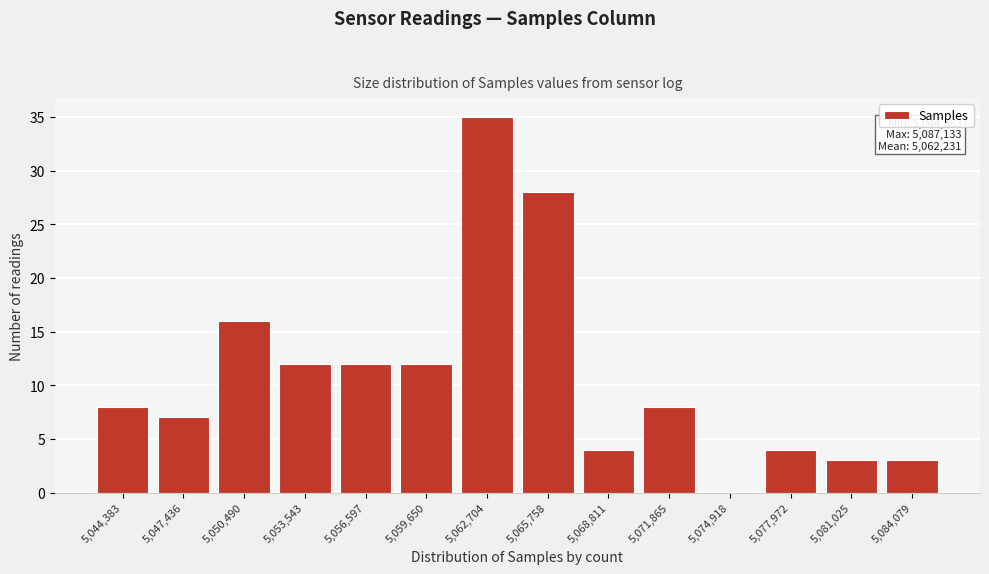

Reading left to right, list all the values displayed in this chart.

5,044,383=8	5,047,436=7	5,050,490=16	5,053,543=12	5,056,597=12	5,059,650=12	5,062,704=35	5,065,758=28	5,068,811=4	5,071,865=8	5,074,918=0	5,077,972=4	5,081,025=3	5,084,079=3